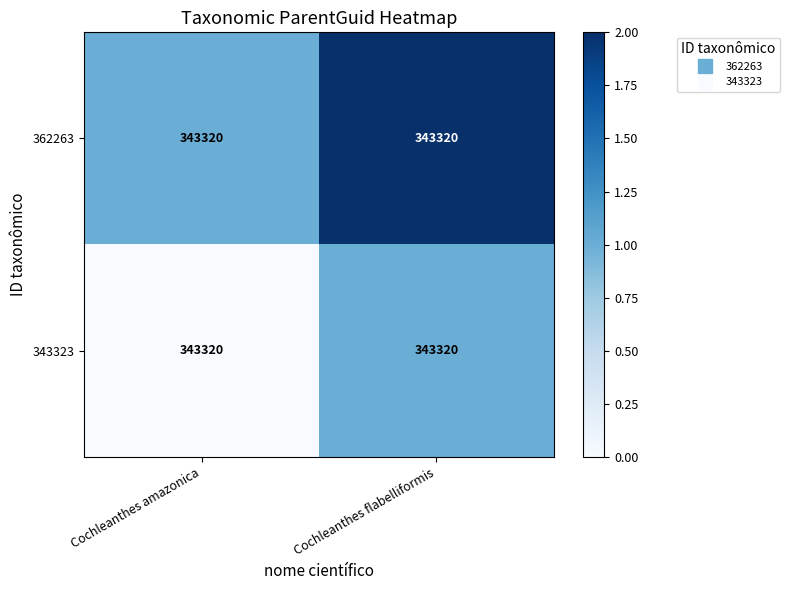

Is it true that 343323 equals 2 at Cochleanthes flabelliformis?

False